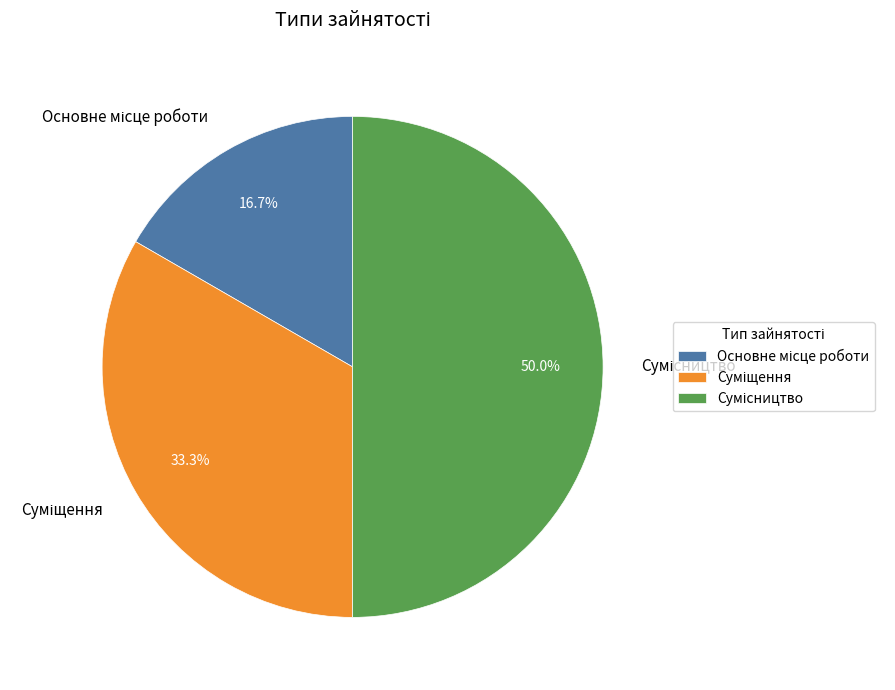

Is it true that Сумісництво is 50% of the pie?

True